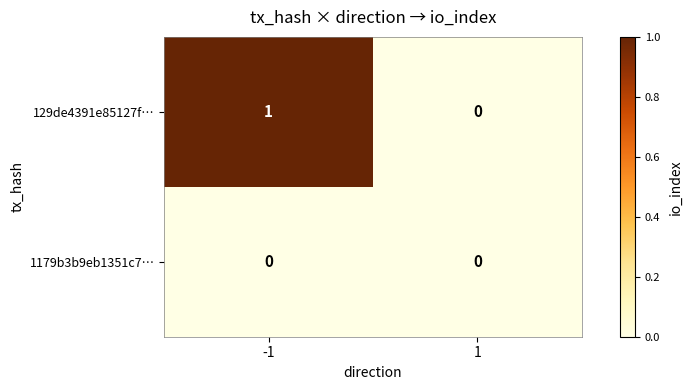

Which series has the largest total across all categories?

129de4391e85127f…